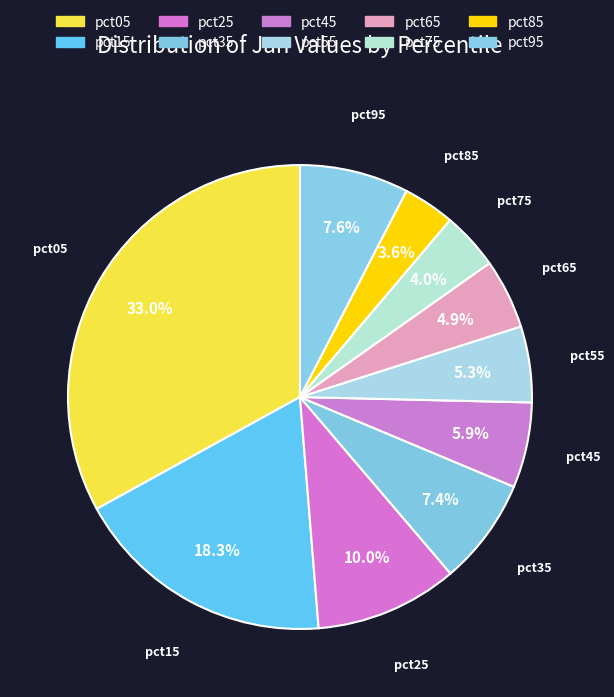

How many segments does this pie chart have?

10